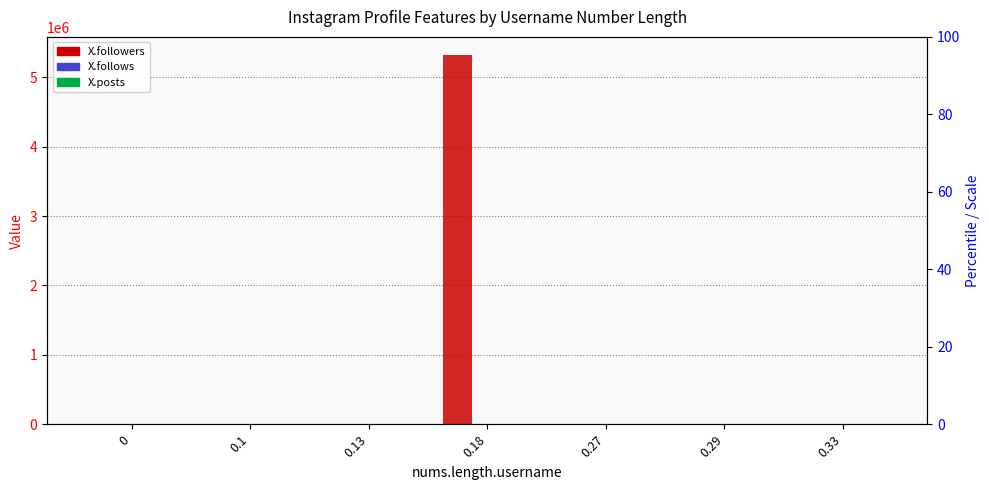

How many bars are there in each group?

3